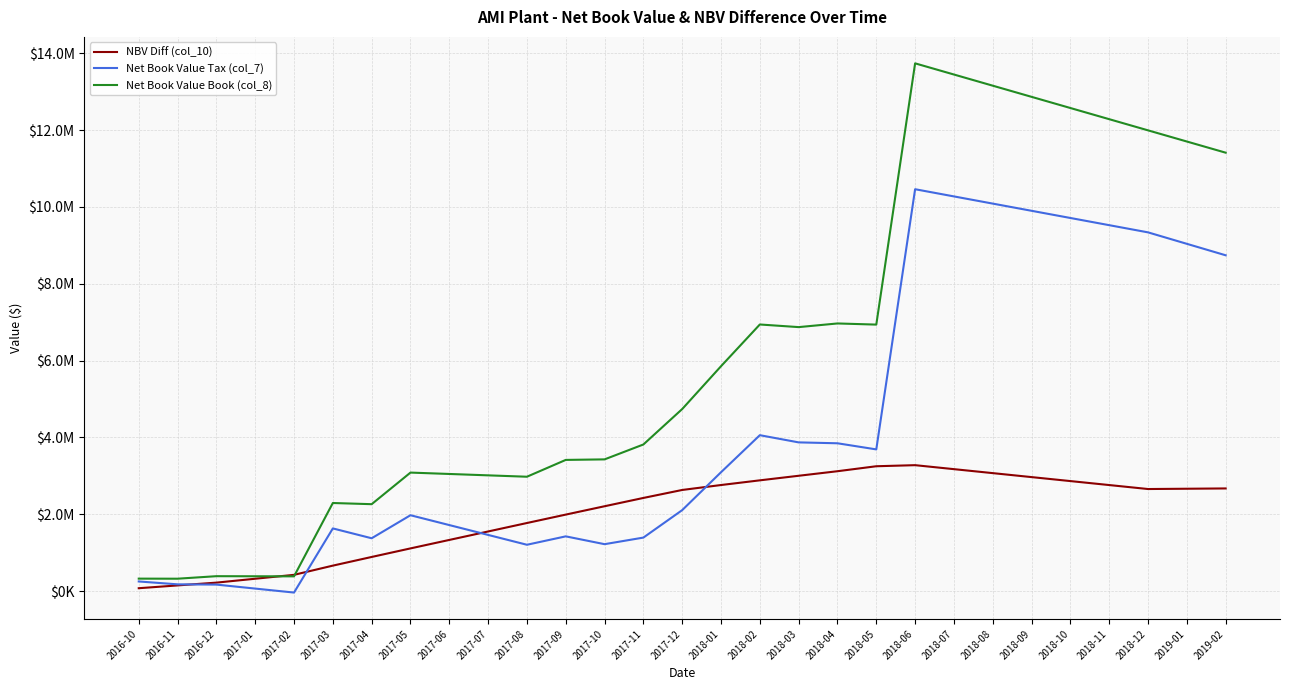

List the series in order of their overall mean, highest first.

Net Book Value Book (col_8), Net Book Value Tax (col_7), NBV Diff (col_10)